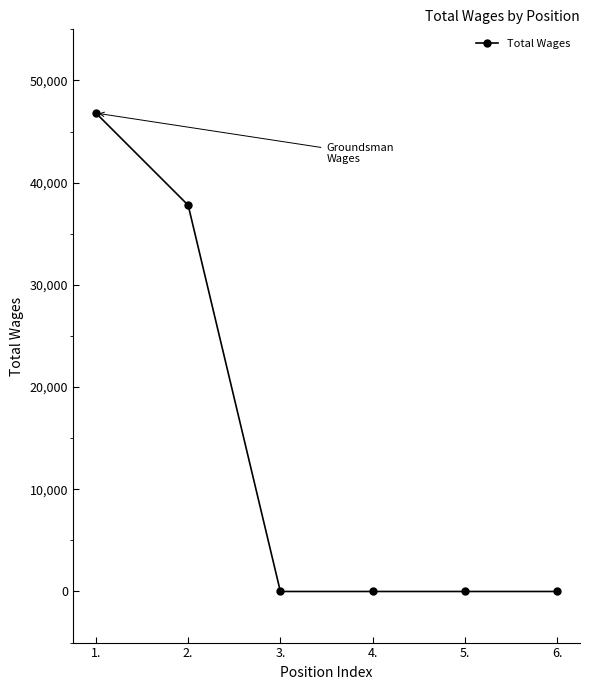

What position from the right is 5.?

2